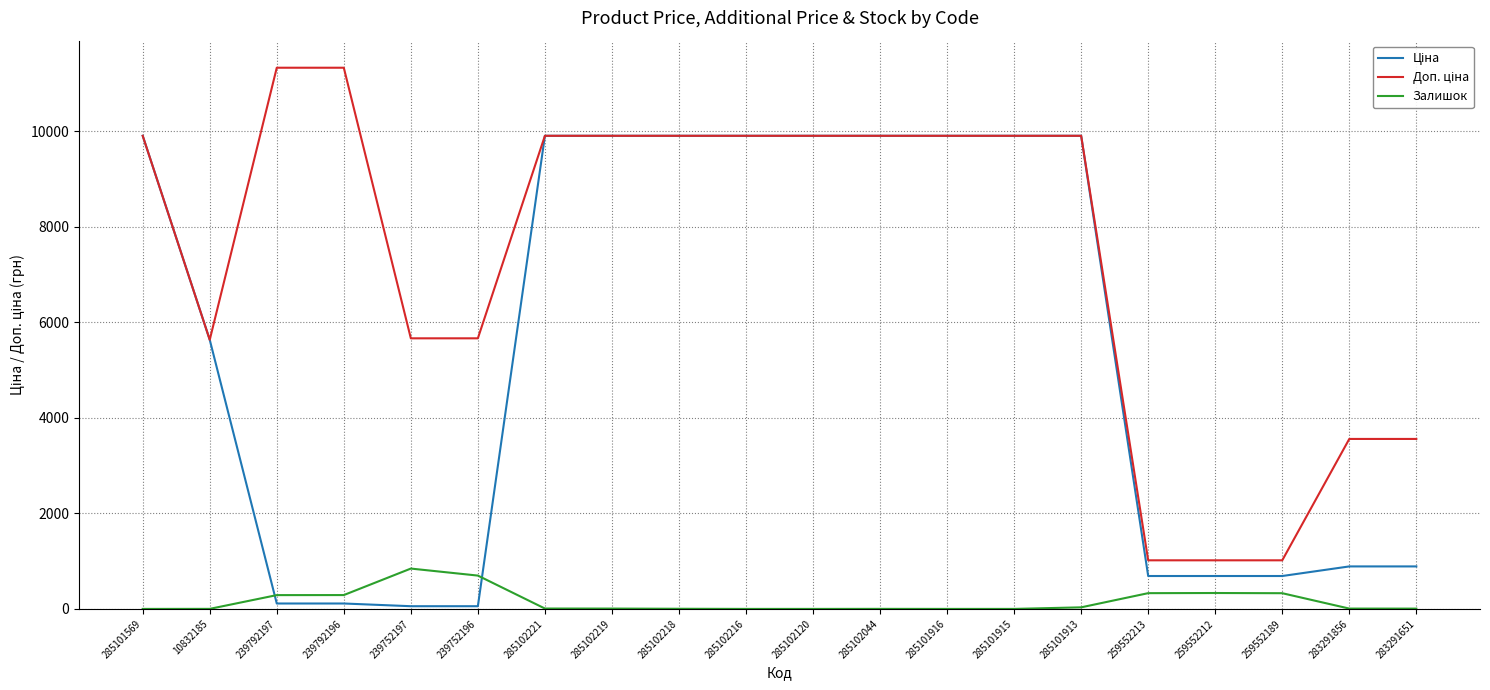

What is the highest value of the Залишок series?

845.0